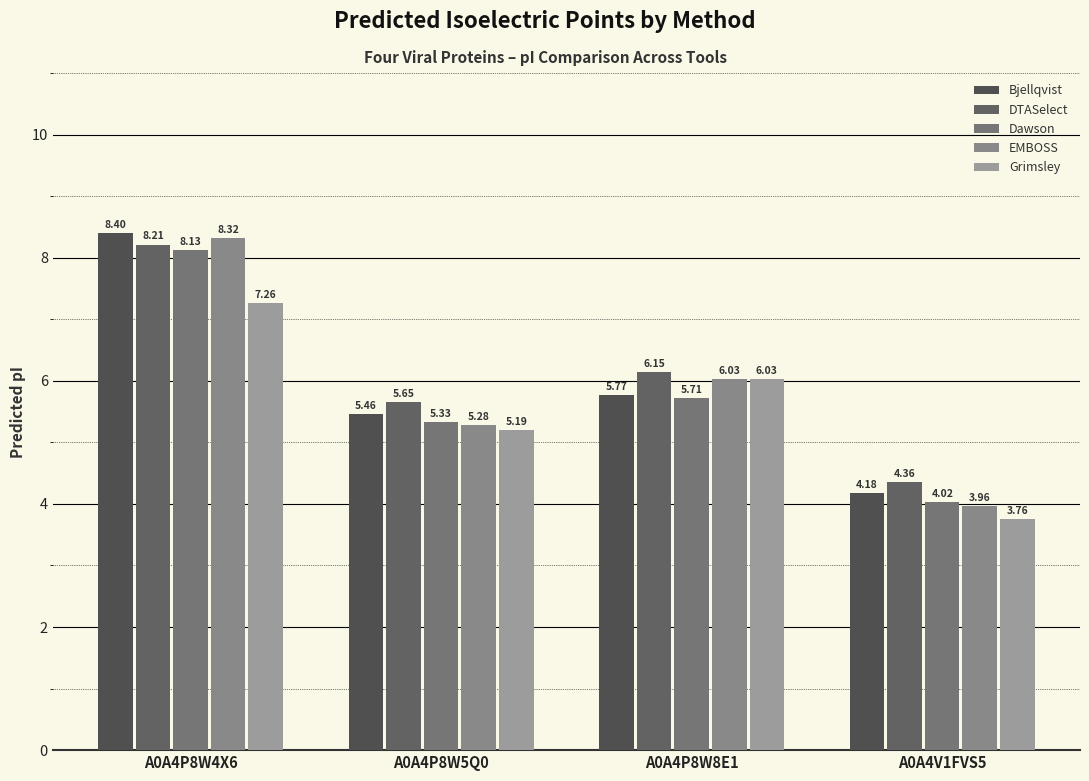

At which label does Grimsley first exceed 6?

A0A4P8W4X6